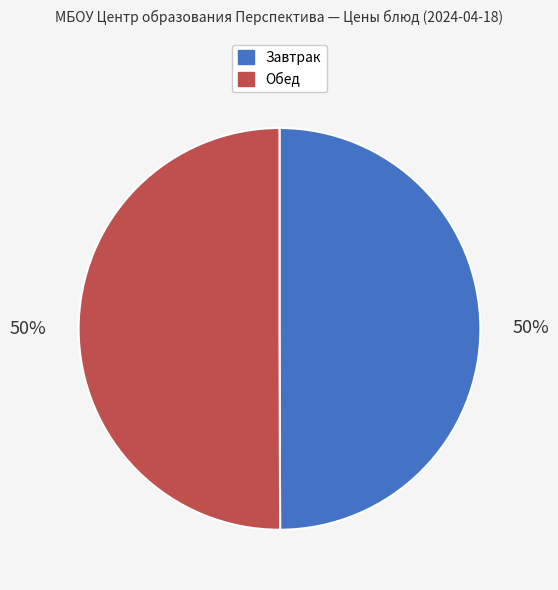

To the nearest percent, what is the average slice percentage?

50%